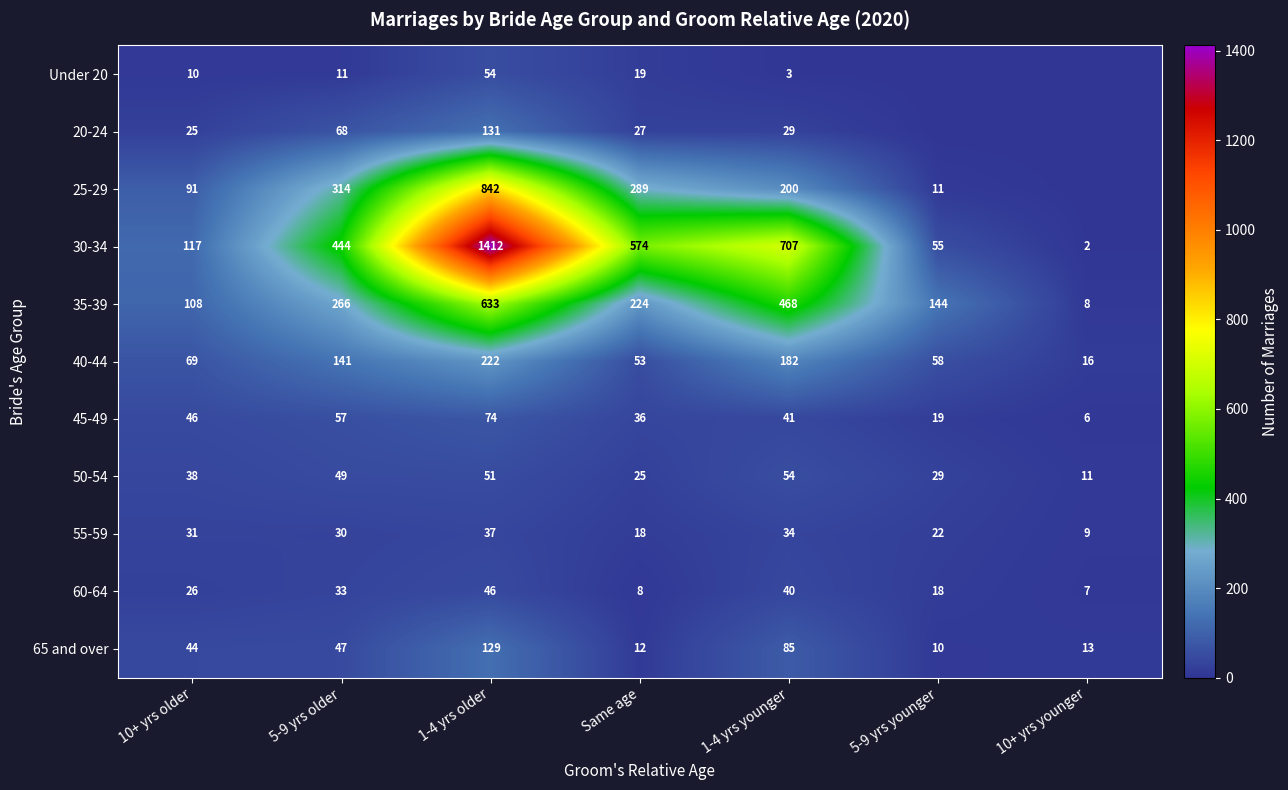

What is the difference between the second highest and second lowest values in the 45-49 series?

38